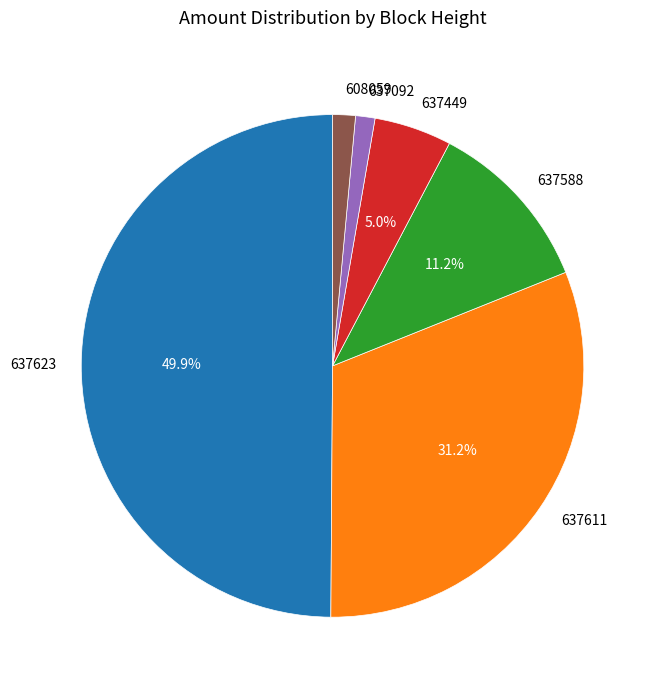

Is 637588 the majority of the pie?

No